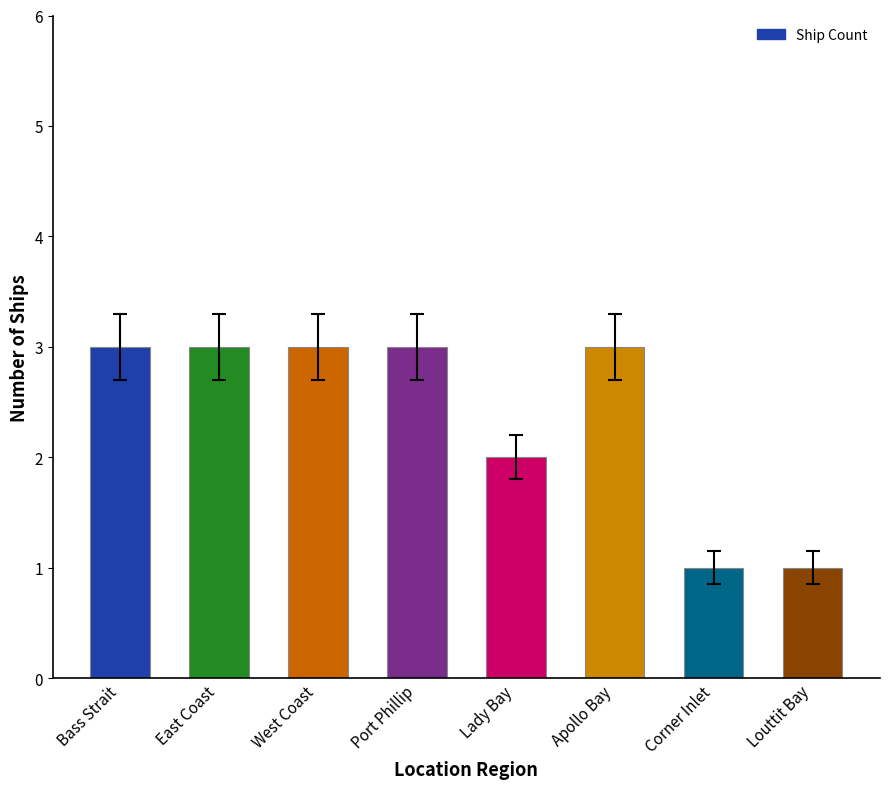

What is the sum of all values?

19